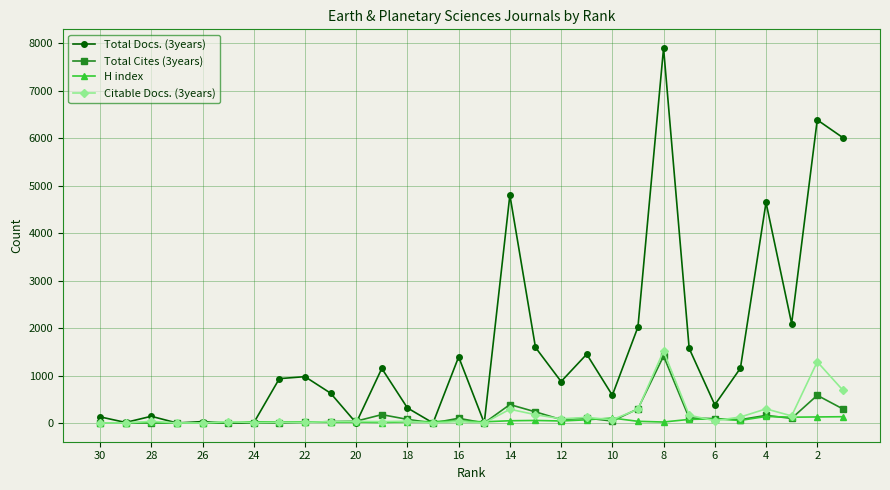

True or false: H index has more than 0 interior local peaks.

True